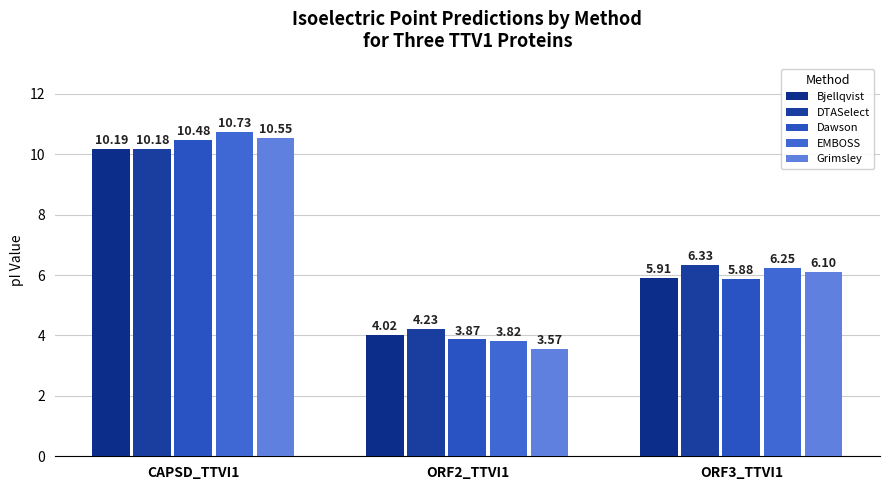

Which series changed the most between ORF2_TTVI1 and ORF3_TTVI1?

Grimsley